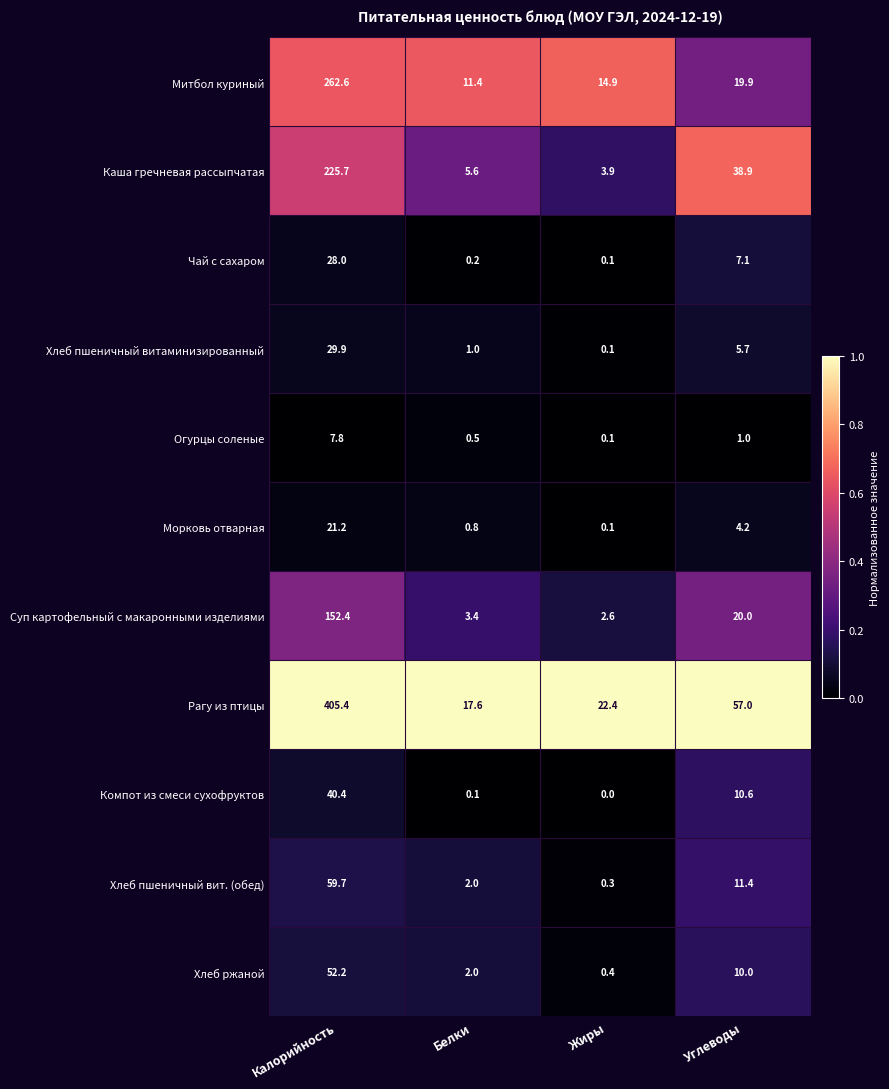

List the series in order of their peak value, highest first.

Рагу из птицы, Митбол куриный, Каша гречневая рассыпчатая, Суп картофельный с макаронными изделиями, Хлеб пшеничный вит. (обед), Хлеб ржаной, Компот из смеси сухофруктов, Хлеб пшеничный витаминизированный, Чай с сахаром, Морковь отварная, Огурцы соленые